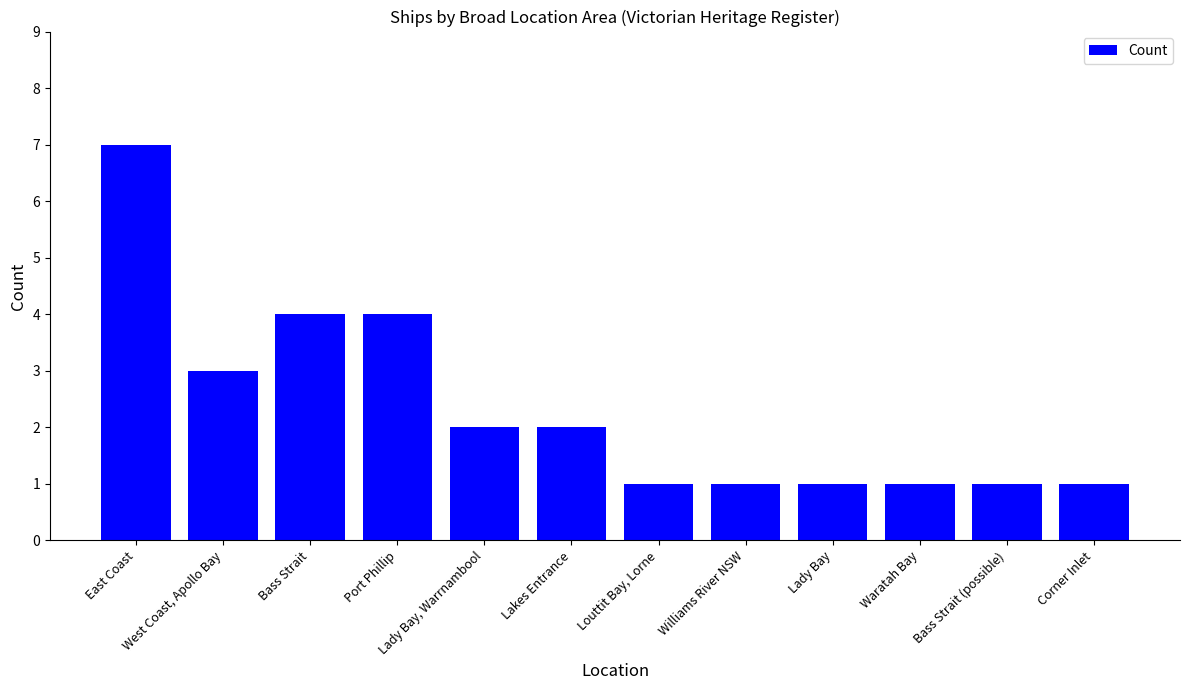

What is the change in value from Lakes Entrance to Lady Bay?

-1